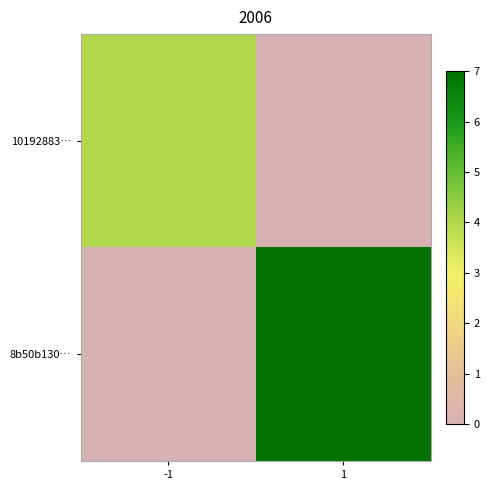

What is the difference between the highest and lowest values at 1?

14